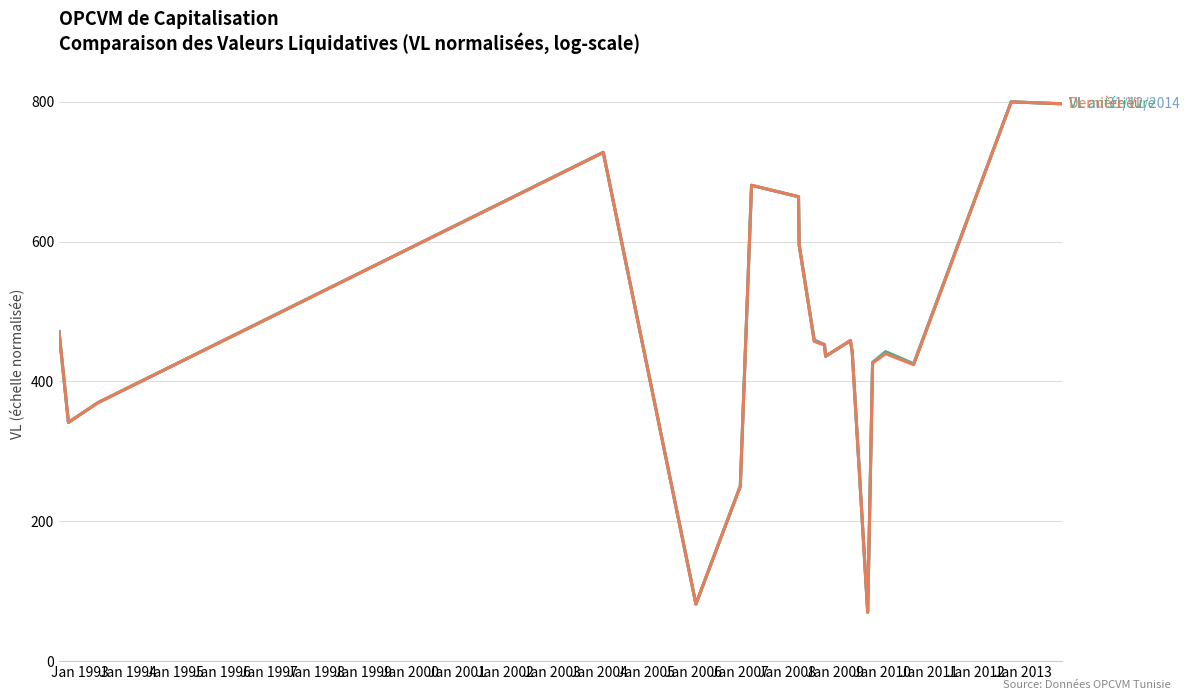

What is the smallest value displayed?

69.9